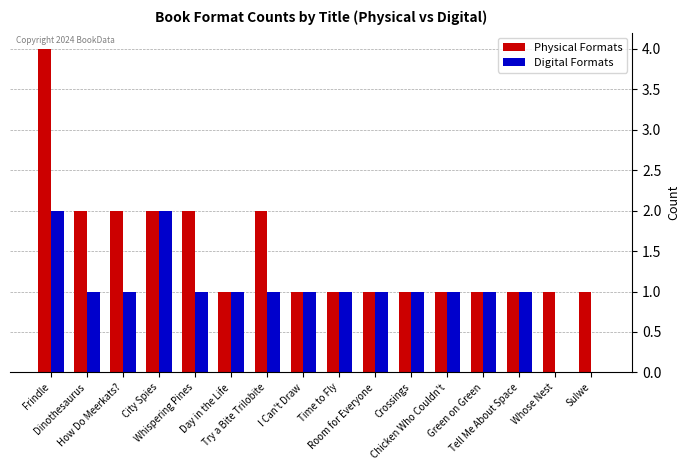

Which series has the largest total across all categories?

Physical Formats